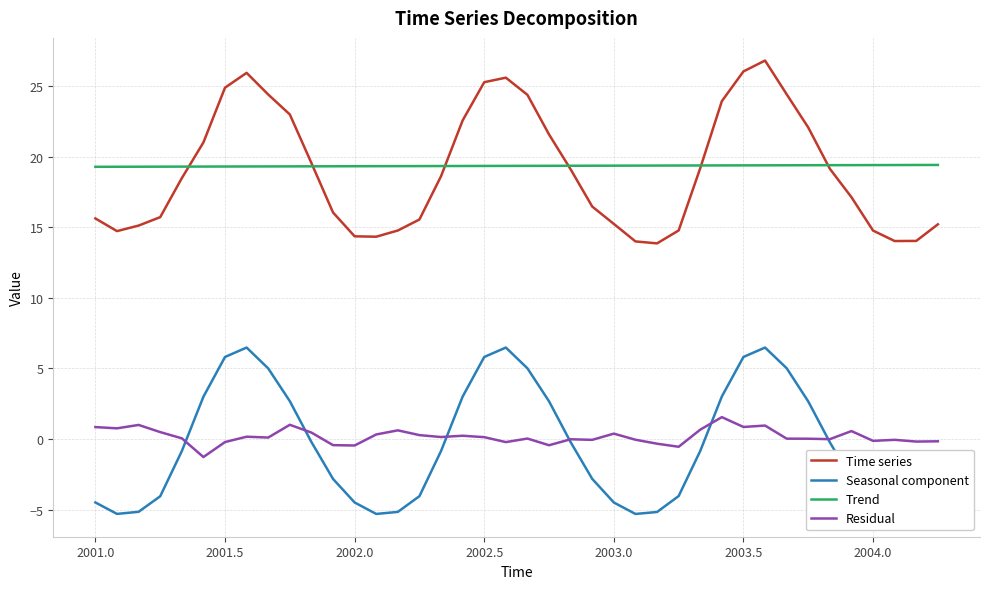

True or false: Residual and Trend cross at least once.

False